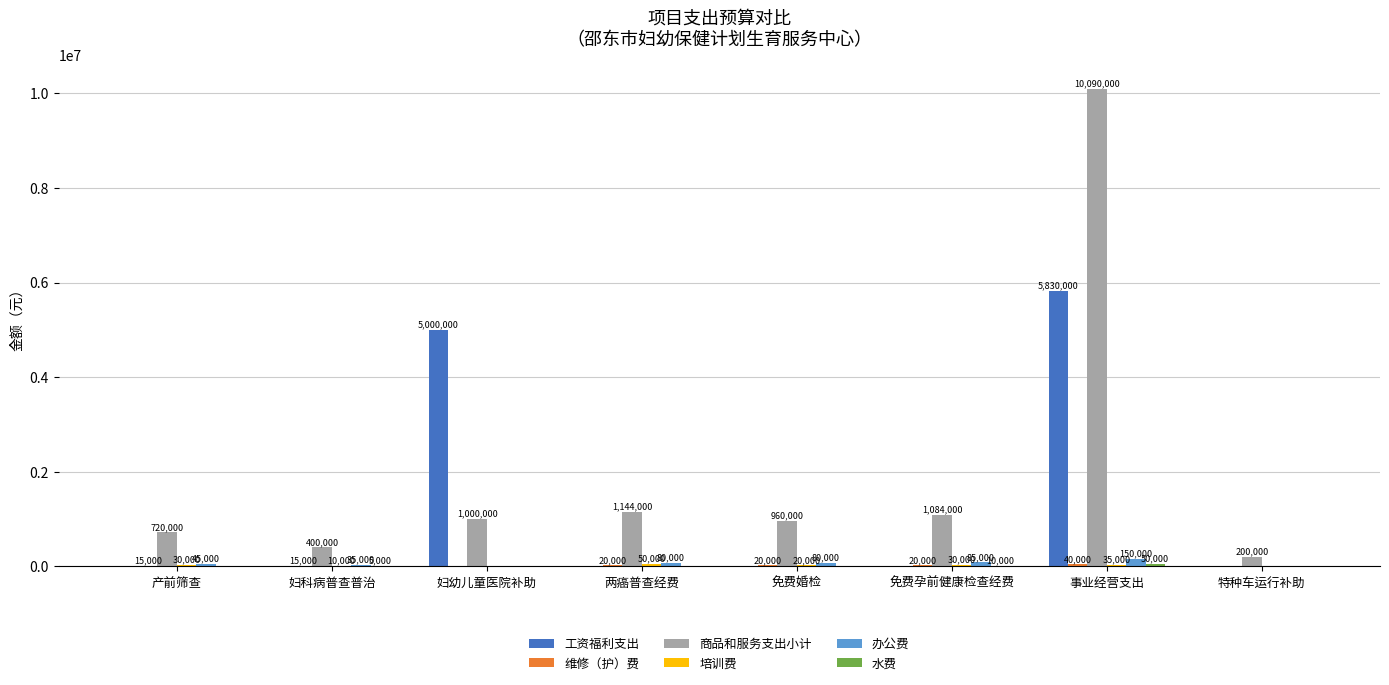

Where is 工资福利支出 nearest to the value 2915000?

妇幼儿童医院补助